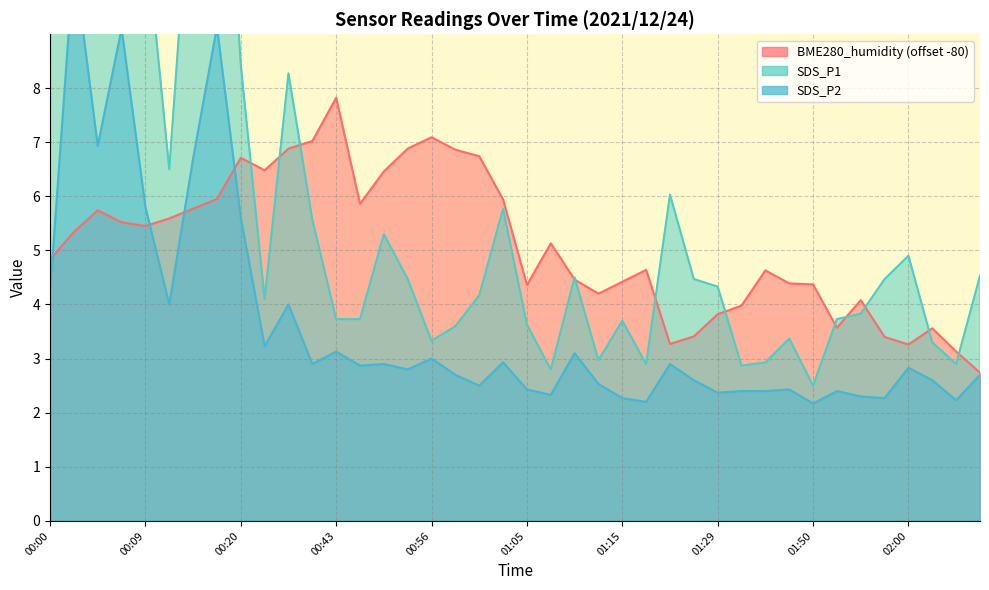

What is the sum of the SDS_P1 values at 01:24 and 00:07?

24.9